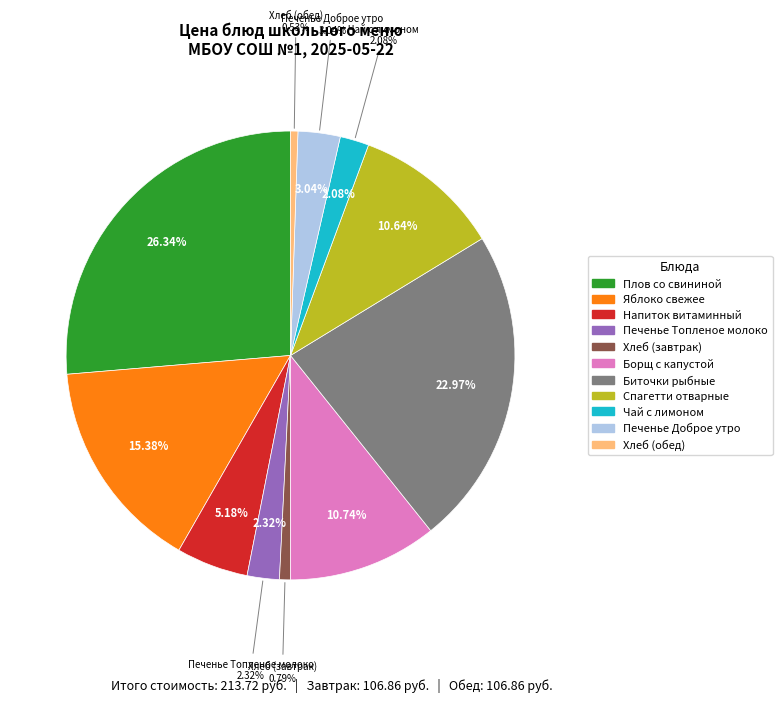

Combined, what portion of the pie is Хлеб (обед) and Печенье Доброе утро?

3.6%